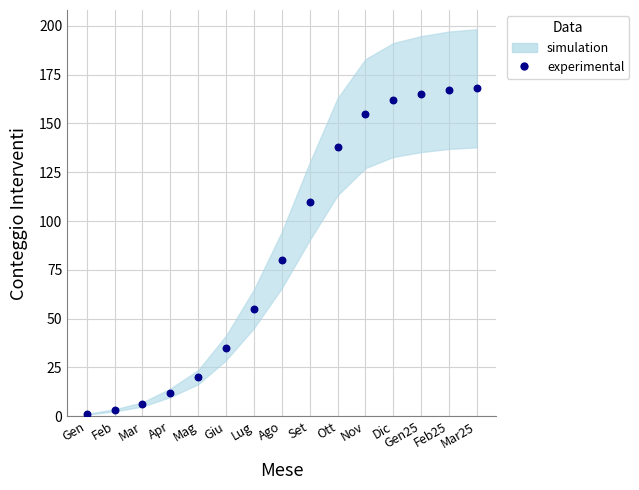

What Y value in the scatter plot is closest to 84?

80